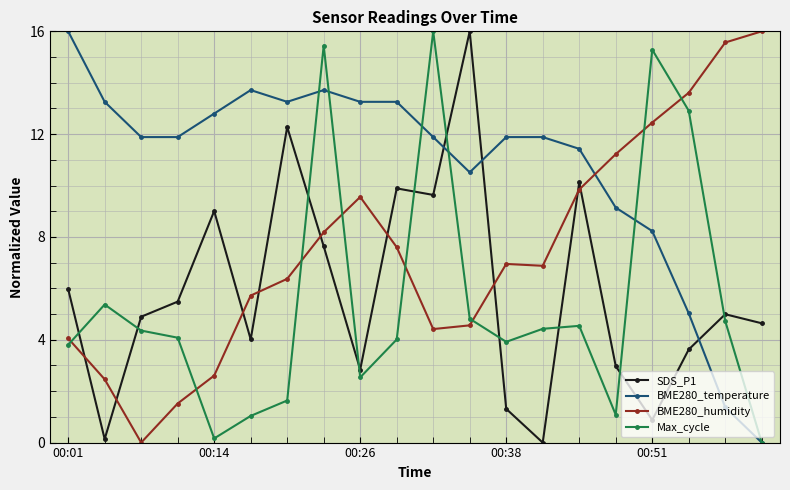

True or false: Max_cycle and SDS_P1 intersect in this chart.

True